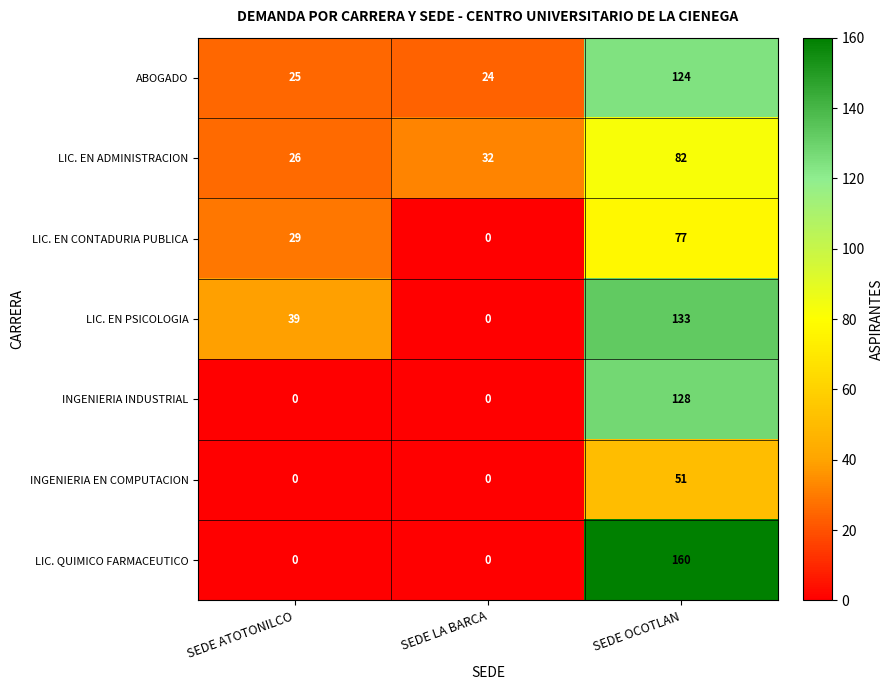

What is the maximum value shown in the chart?

160